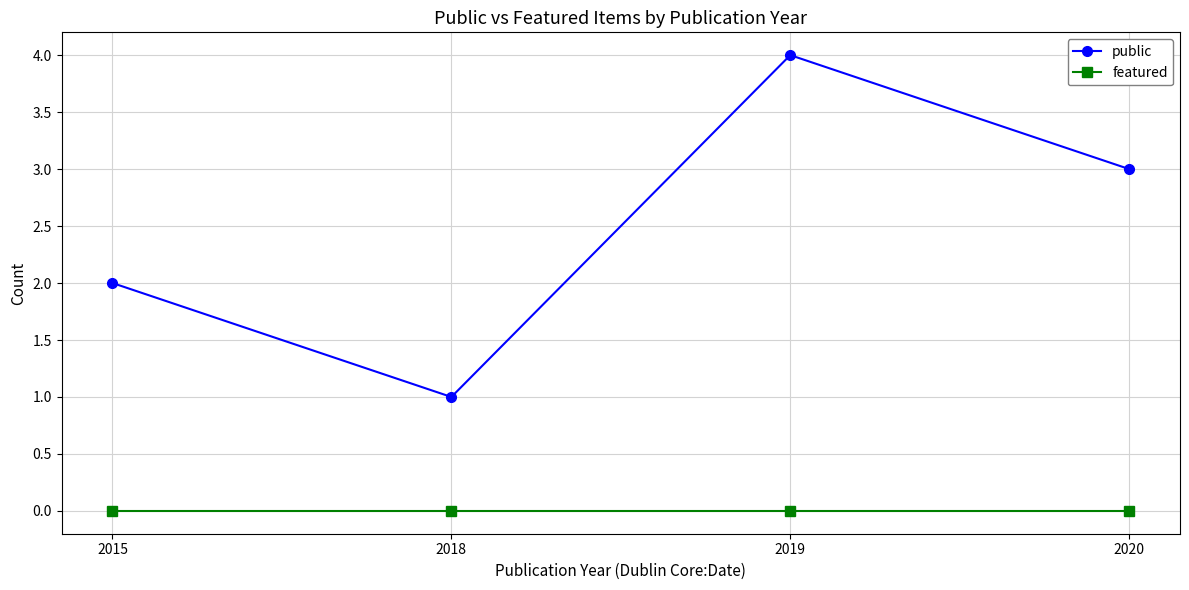

What is the maximum value shown in the chart?

4